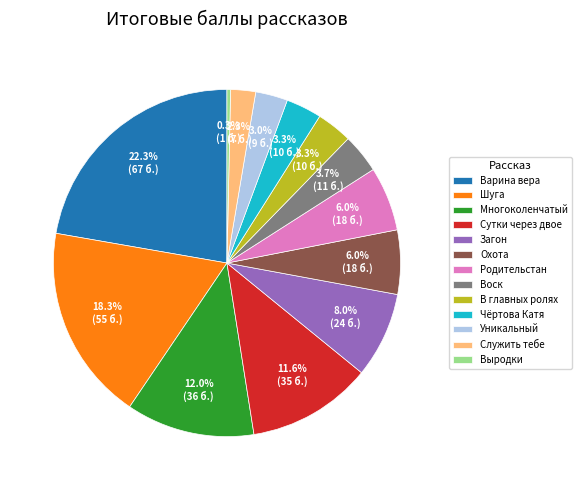

Does Чёртова Катя account for over 50% of the chart?

No